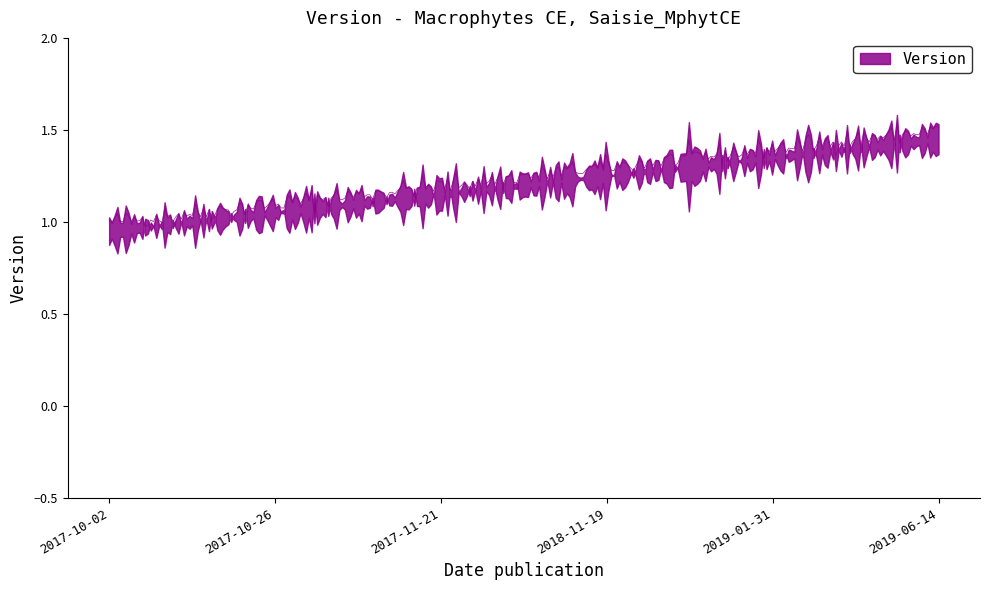

What is the difference between the second highest and second lowest values?

0.3